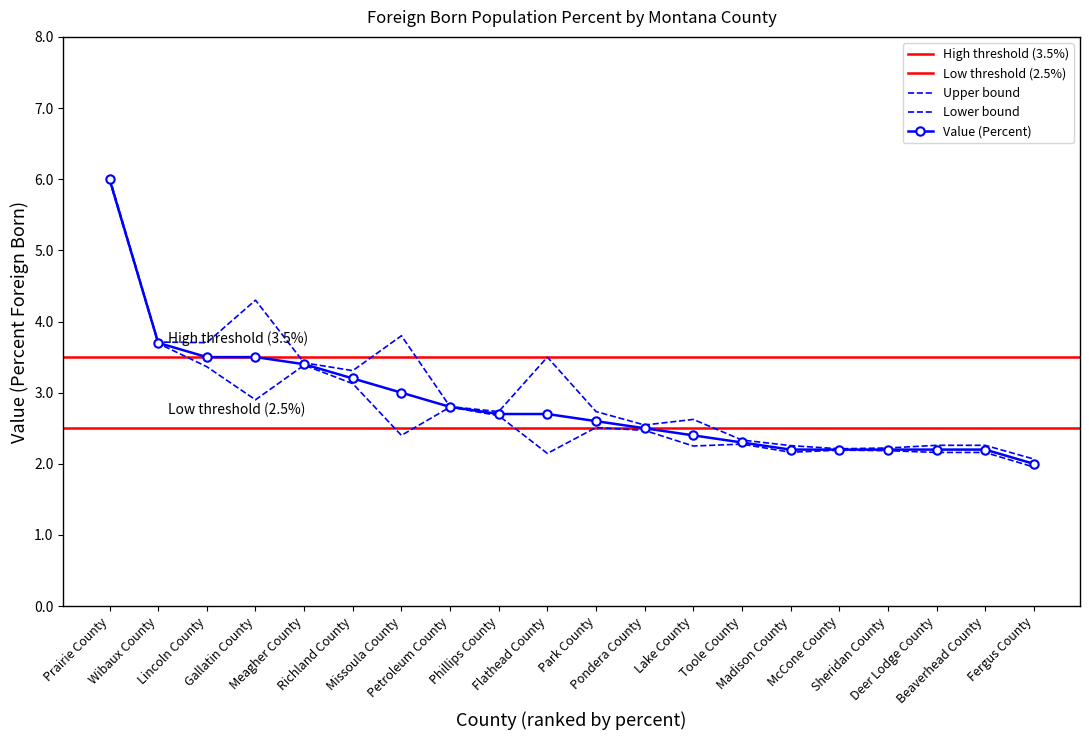

What is the difference between the values at Phillips County and Missoula County?

0.3